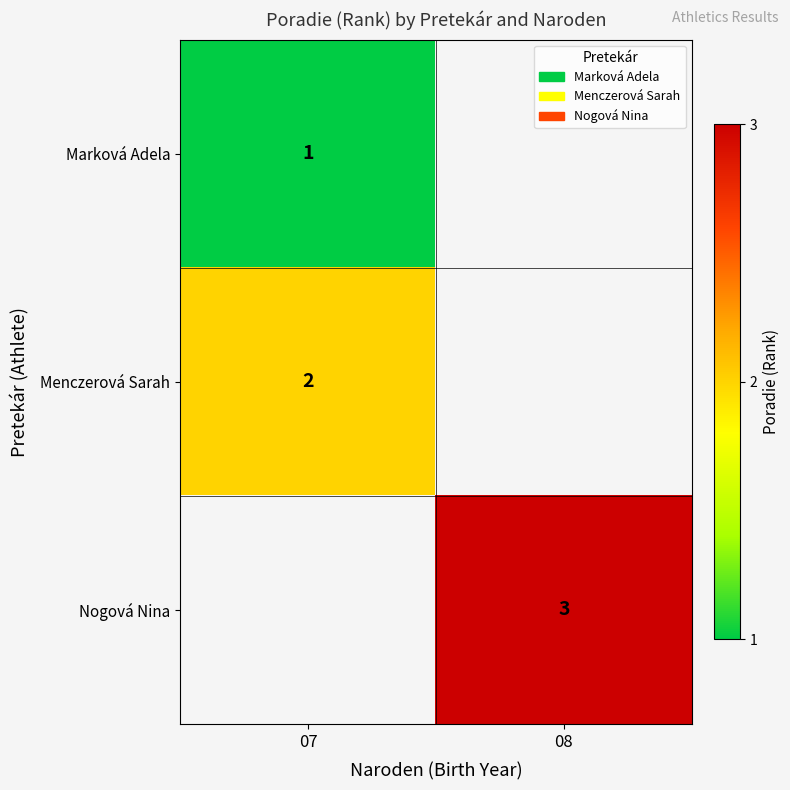

The value of Marková Adela at 07 is 1. True or false?

True